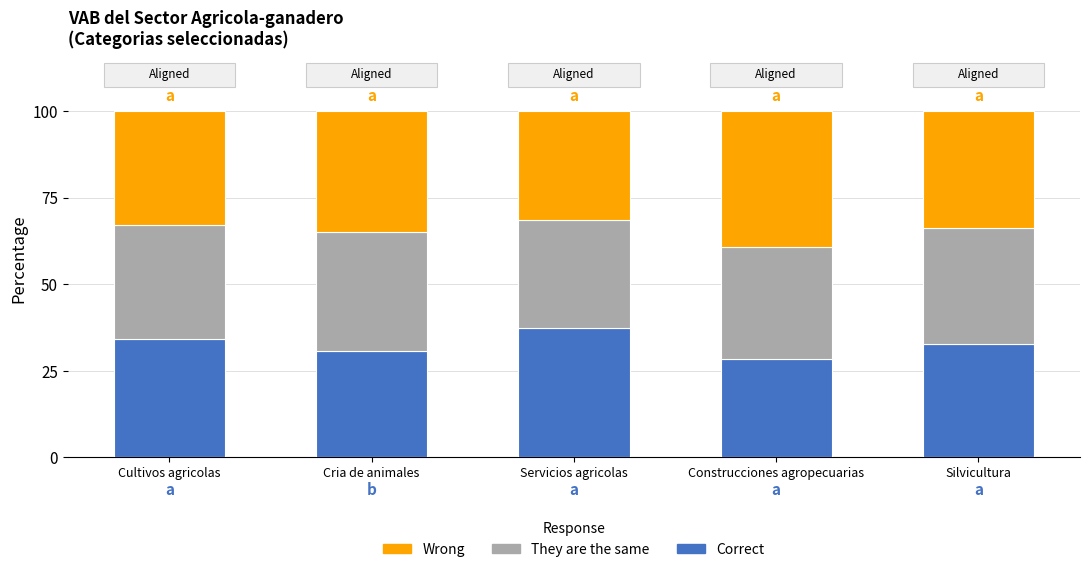

The value of Correct at Construcciones agropecuarias is 15.8. True or false?

False